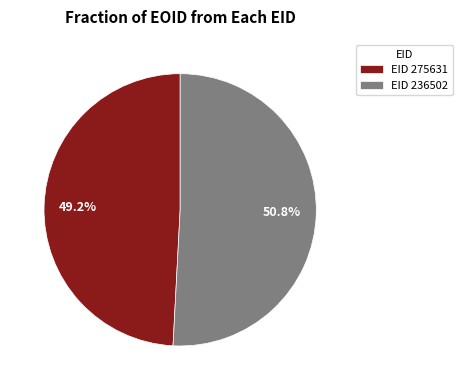

Is the sum of EID 236502 and EID 275631 greater than half?

Yes